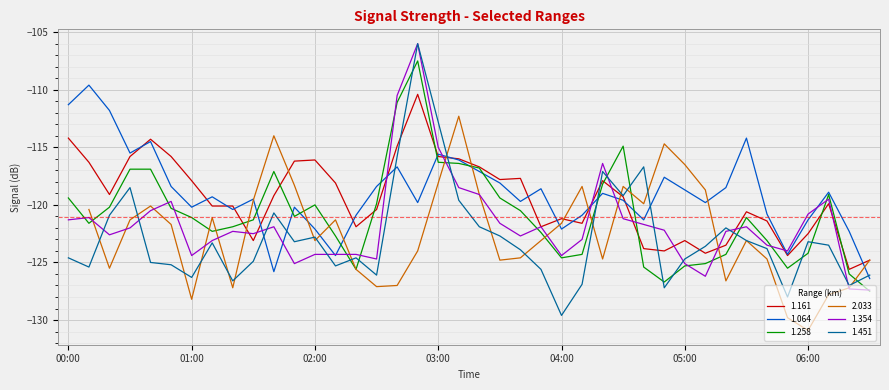

What is the lowest value of the 1.451 series?

-129.6